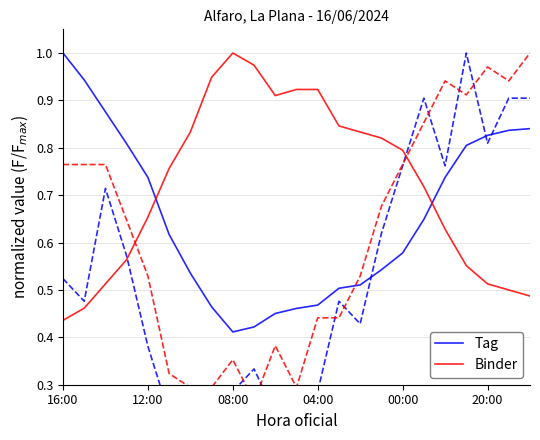

How many intersections are there between Tag and Binder?

2